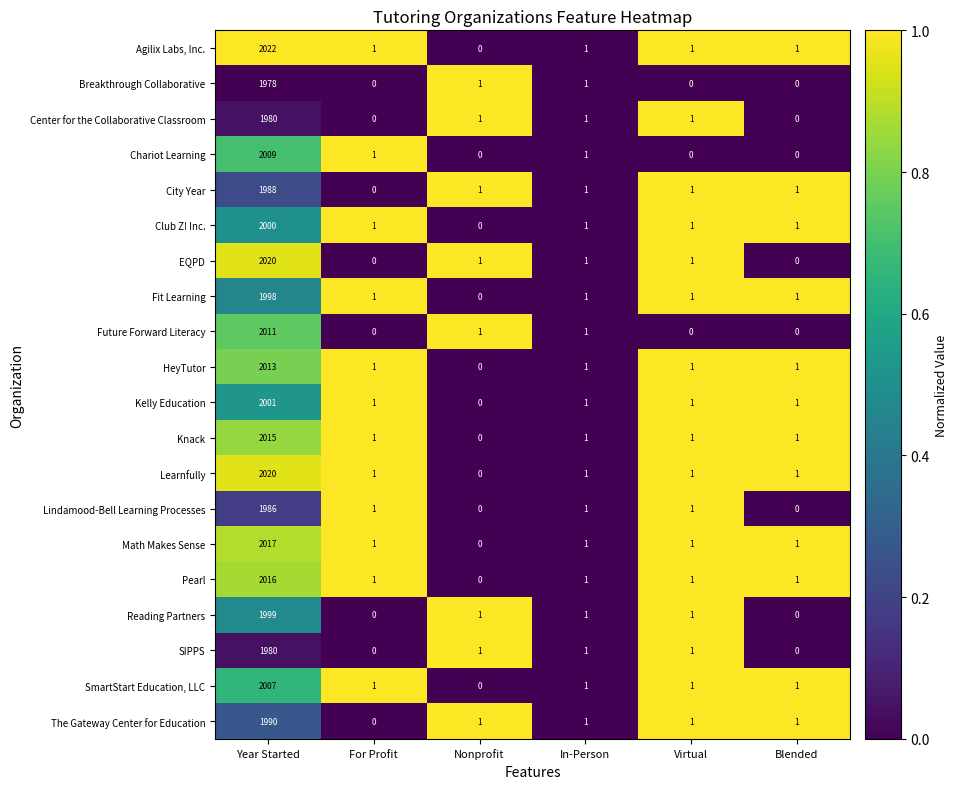

What is the total value across all series at For Profit?

12